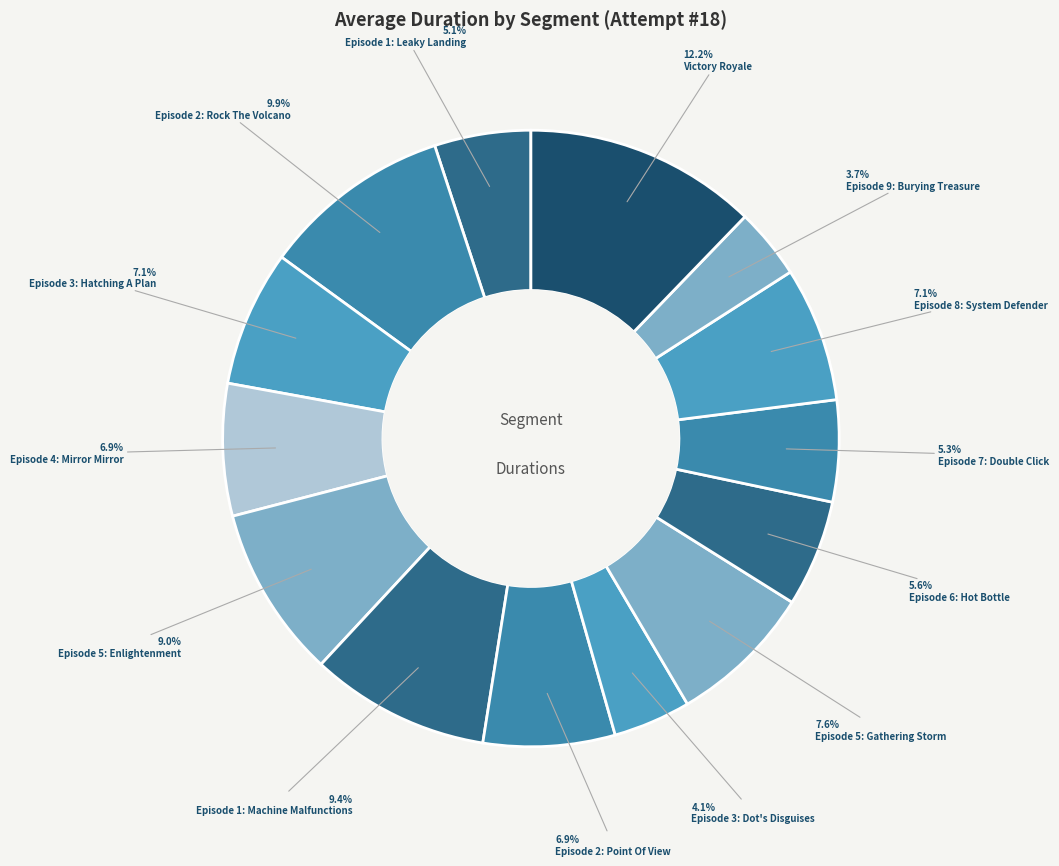

How many slices are in this pie chart?

14